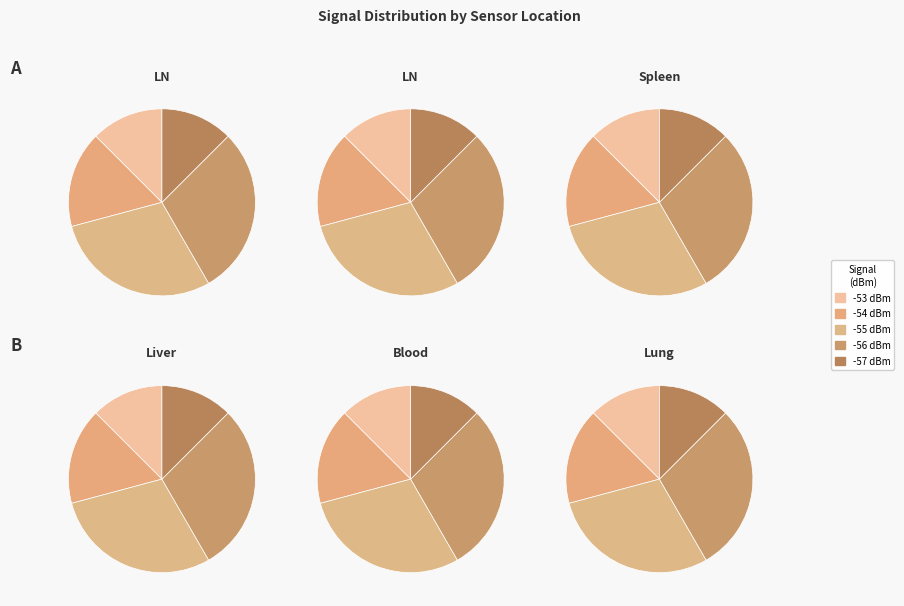

Is there any slice that represents more than half of the pie?

No